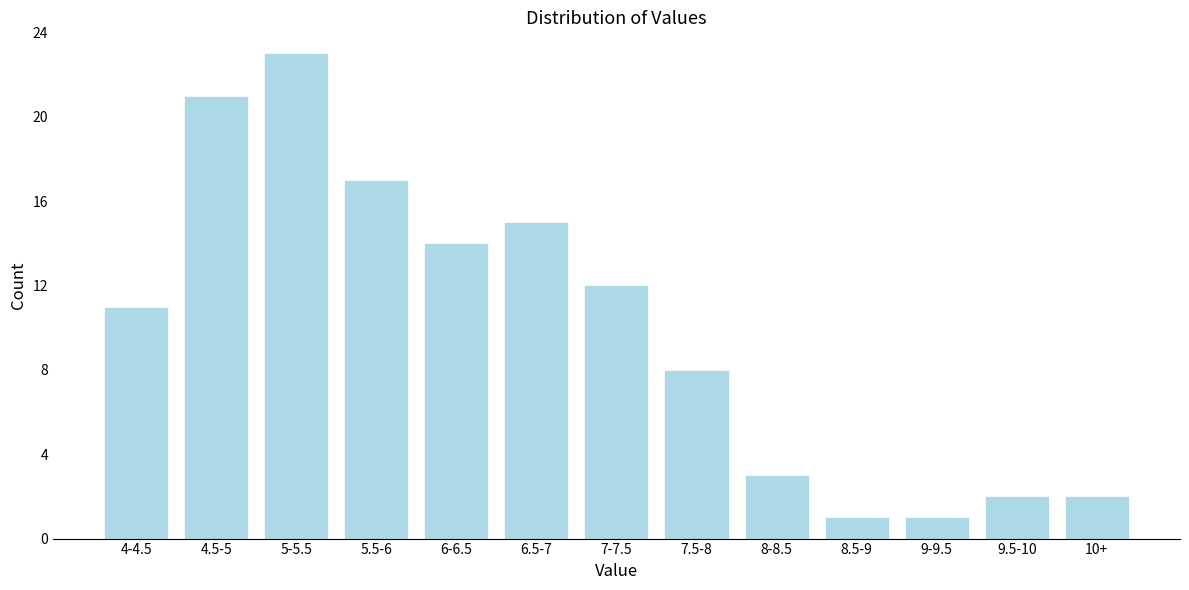

Reading left to right, extract all data points from this chart.

11	21	23	17	14	15	12	8	3	1	1	2	2